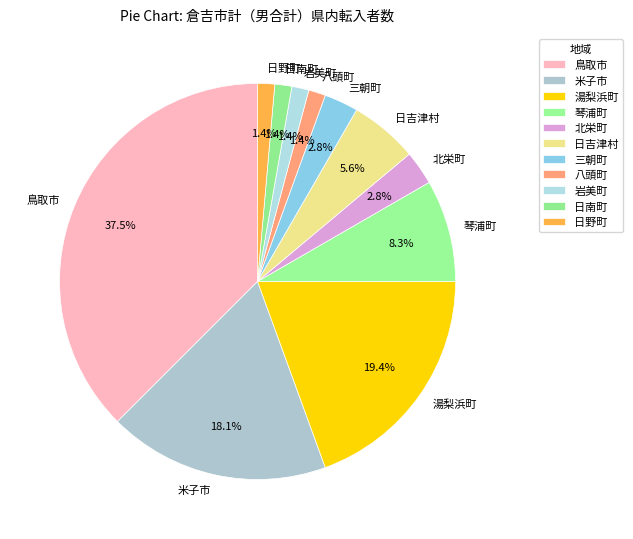

Does 岩美町 represent more than half of the total?

No